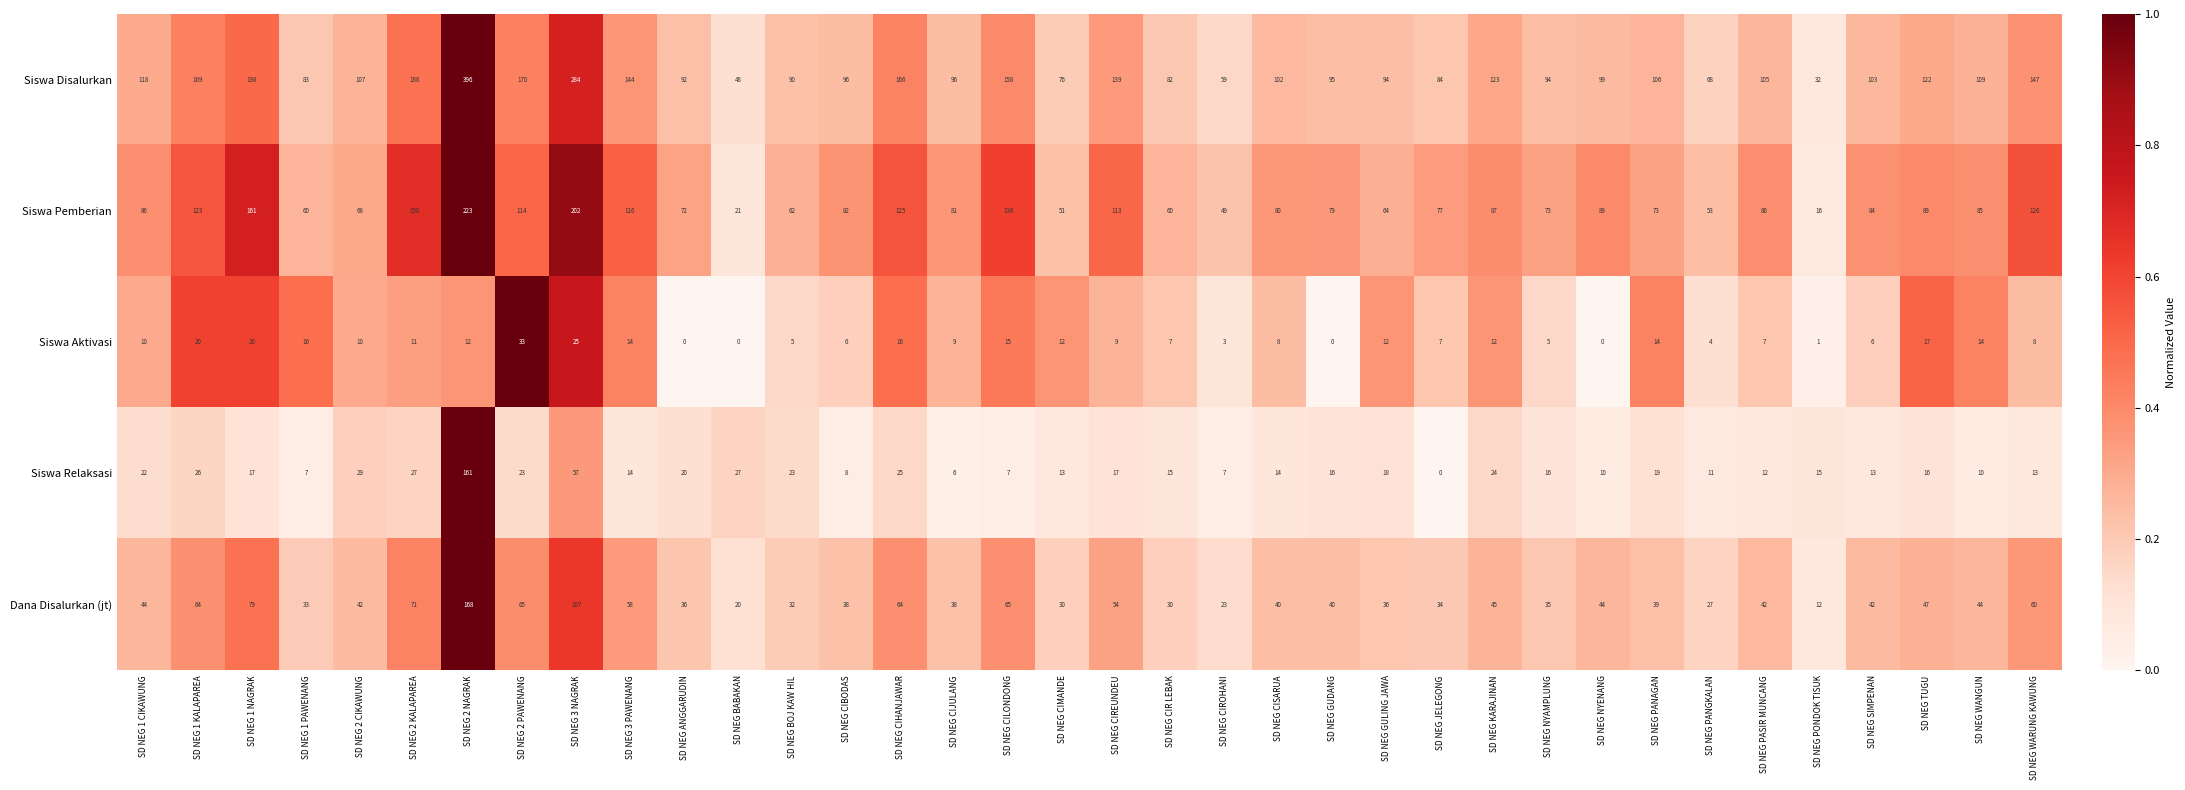

Which category has the highest value across all series?

SD NEG 2 NAGRAK